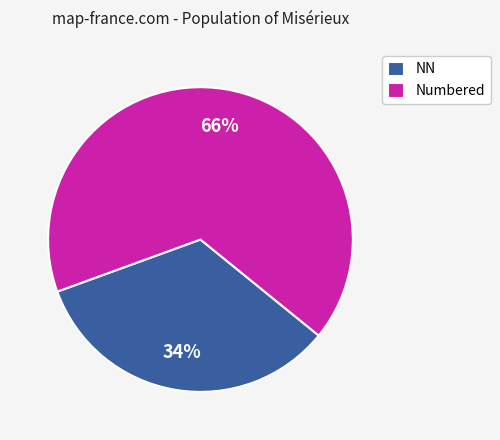

Between NN and Numbered, which is larger?

Numbered